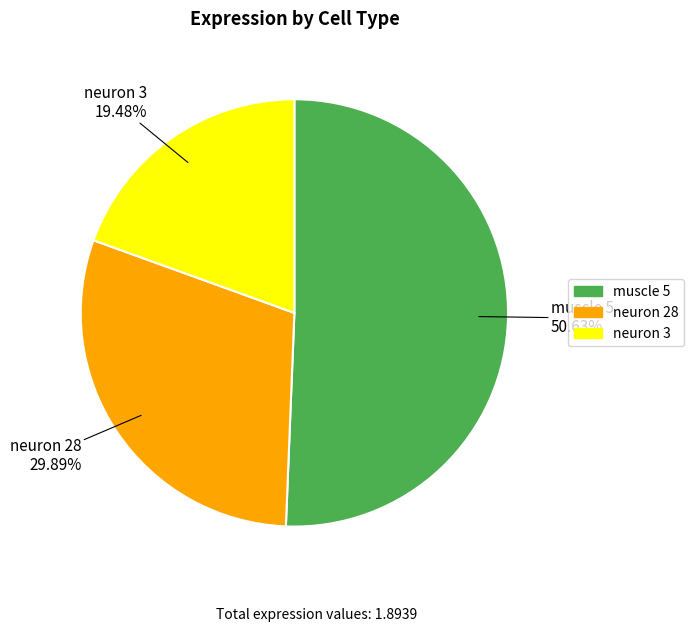

Combined, do muscle 5 and neuron 3 account for over 50%?

Yes